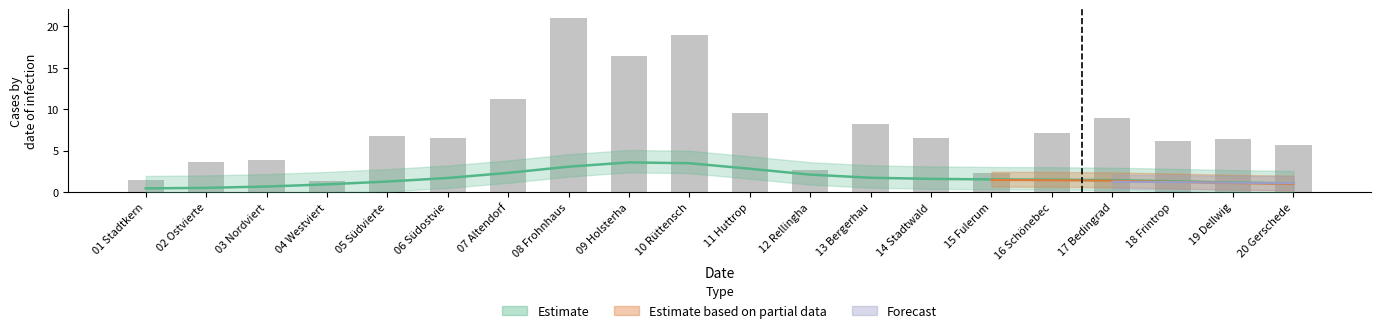

What is the change in value from 11 Huttrop to 20 Gerschede?

-3.9